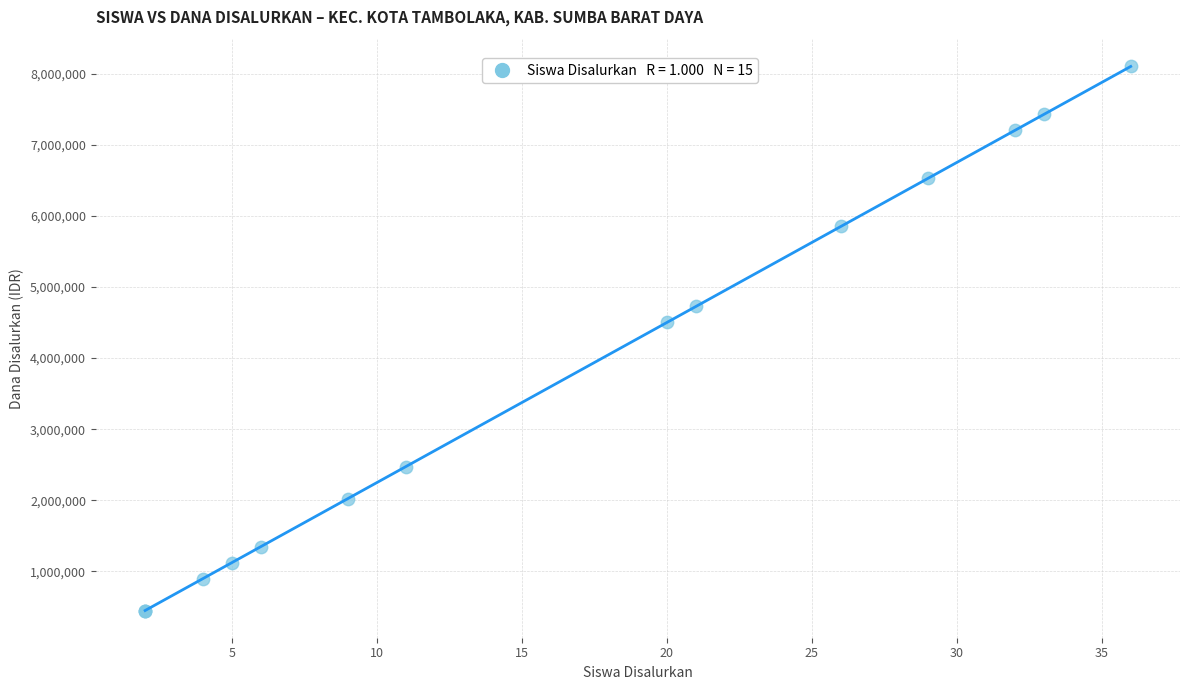

What Y value in the scatter plot is closest to 4275000?

4500000